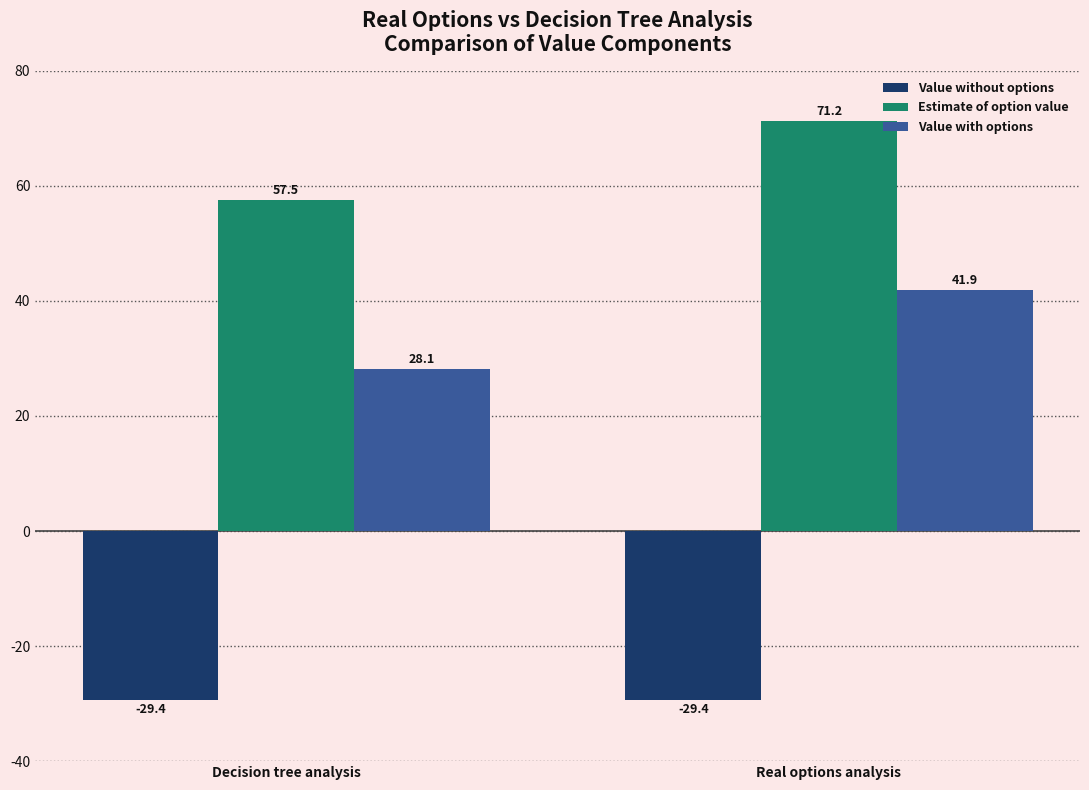

What is the difference between the maximum and minimum values in the Value with options series?

13.8